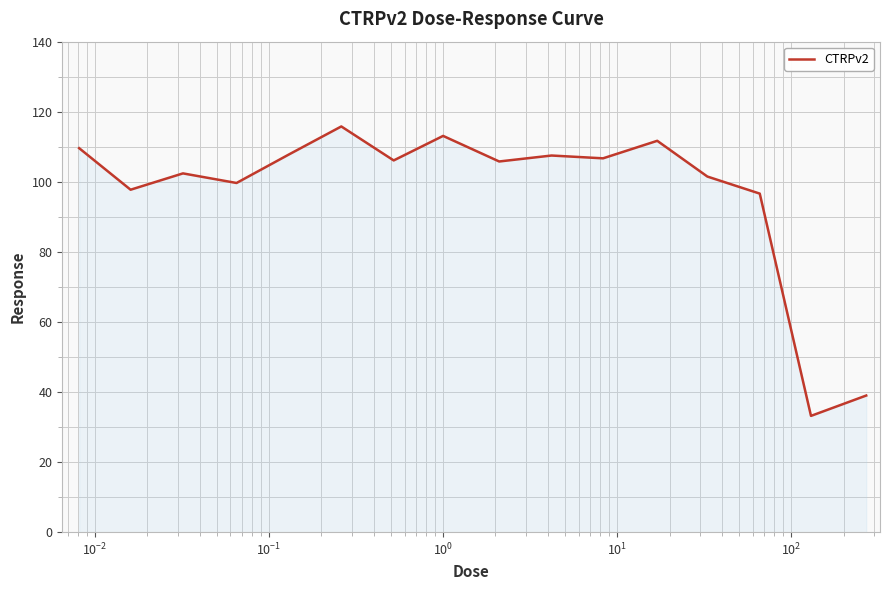

What is the difference between the maximum and minimum values?

82.6